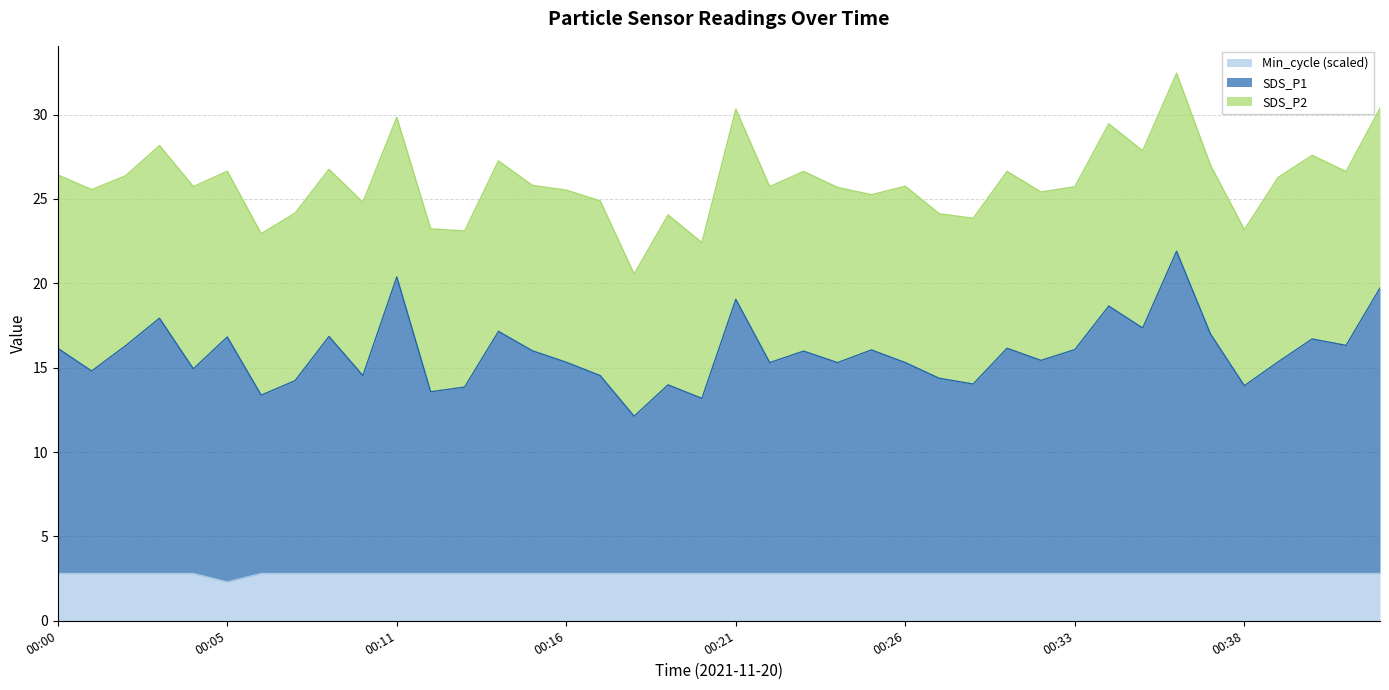

In SDS_P1, how many points are higher than both neighbors (excluding endpoints)?

13